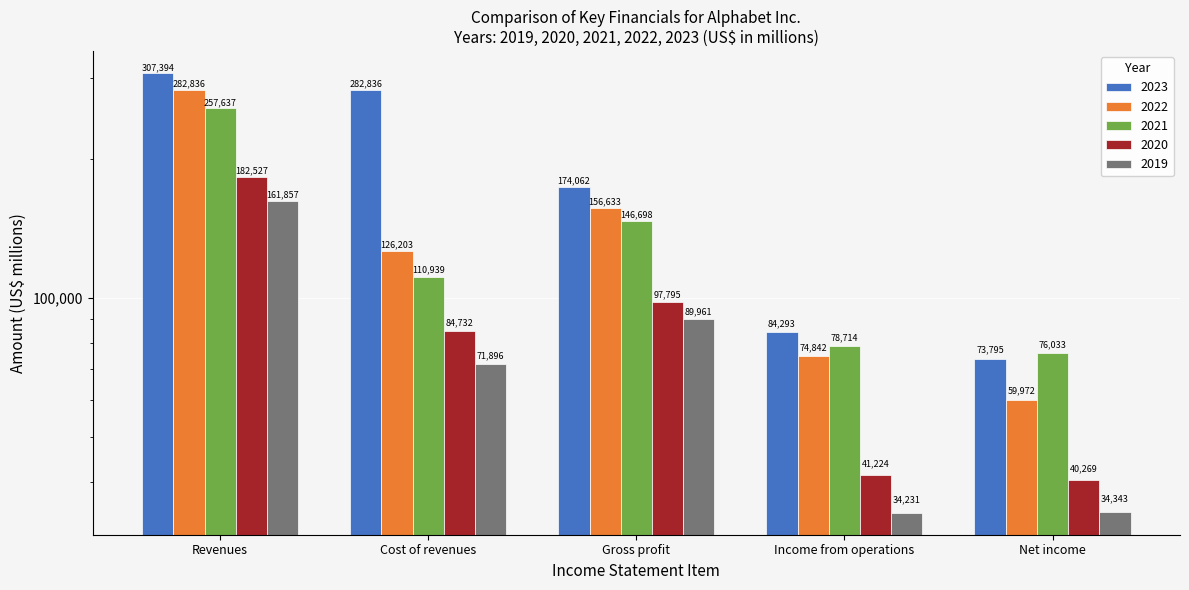

Where does the 2023 series first go above 174062?

Revenues